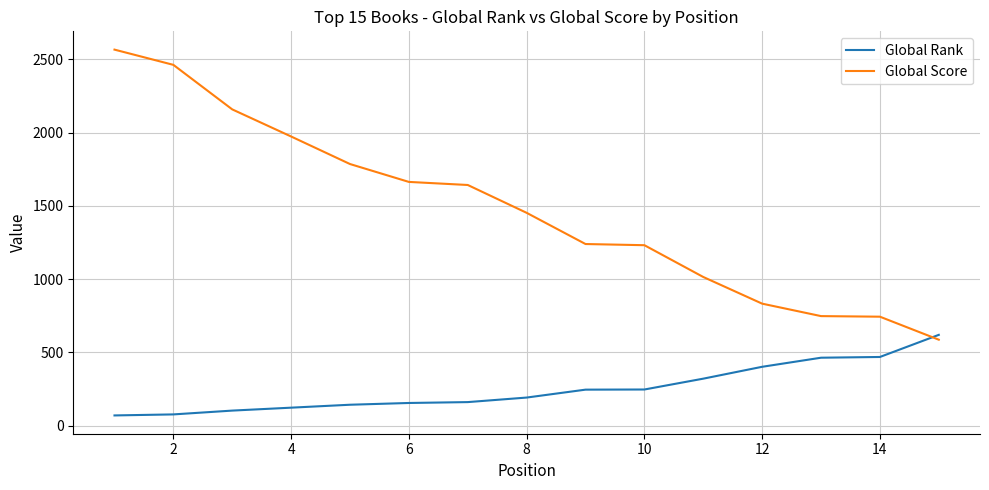

Which series ends up on top after the final intersection of Global Score and Global Rank?

Global Rank